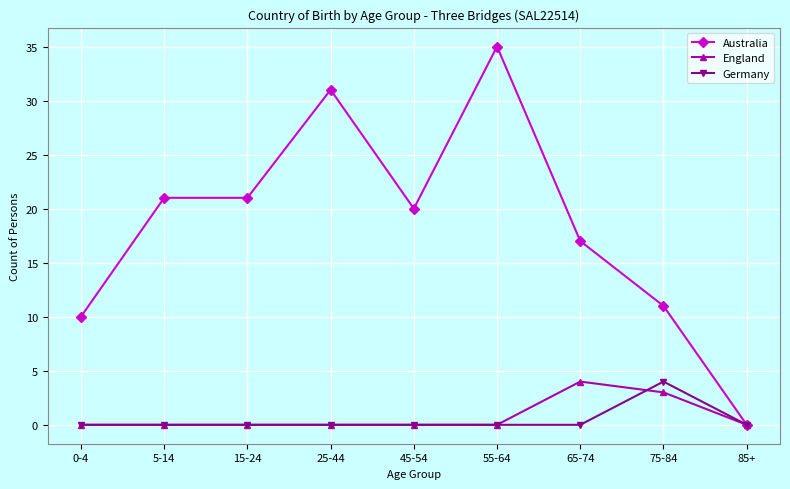

At how many categories does at least one series exceed 5?

8